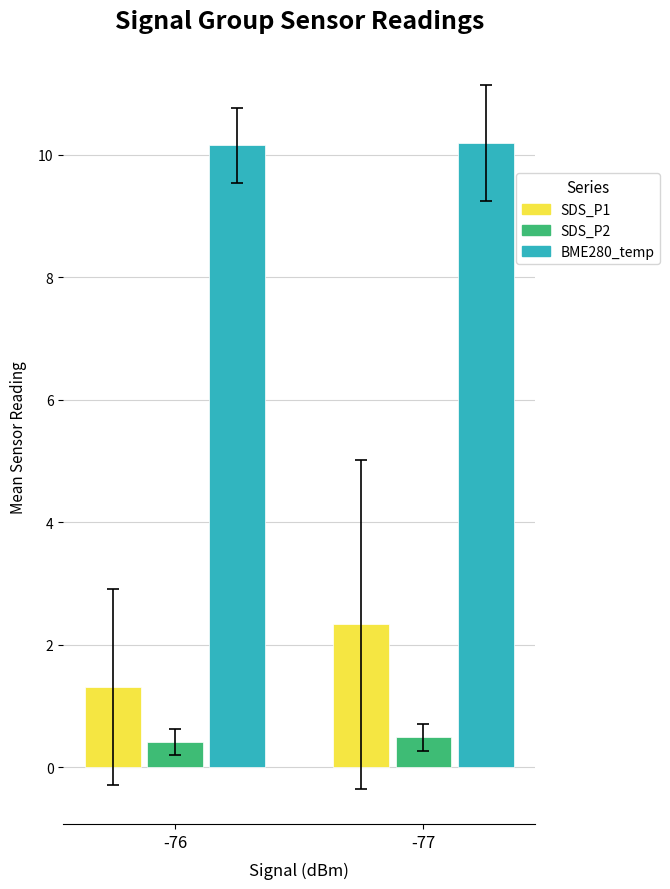

The SDS_P1 series shows 2.3 at -76. True or false?

False